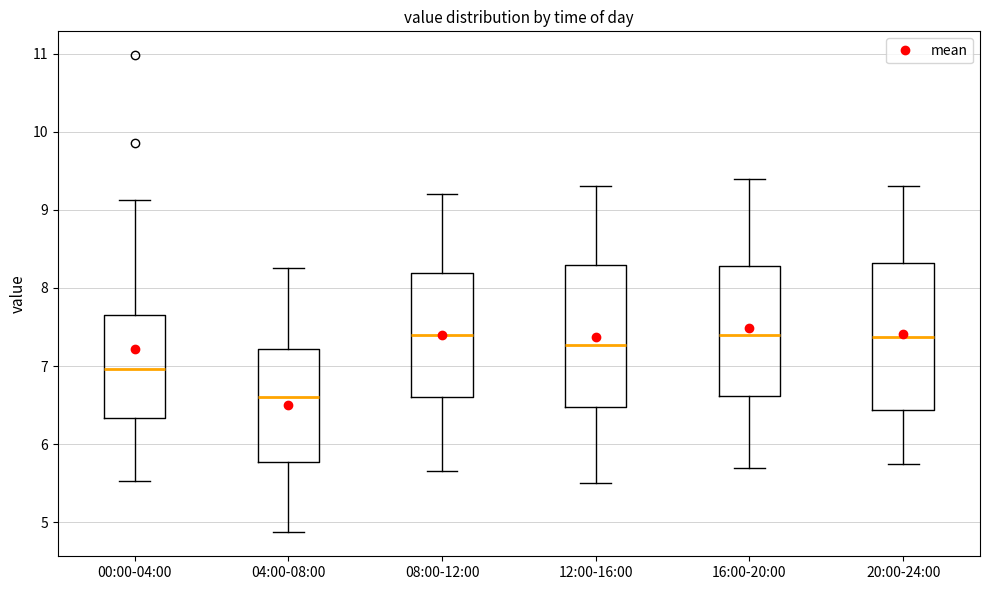

Where does the median line of the box for 20:00-24:00 sit on the y-axis? The values are not printed on the chart, so give them approximately, as read against the axis.

7.4